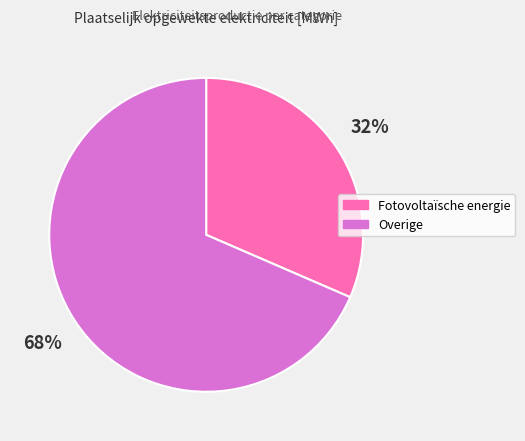

Do Overige and Fotovoltaïsche energie together represent more than half of the pie?

Yes